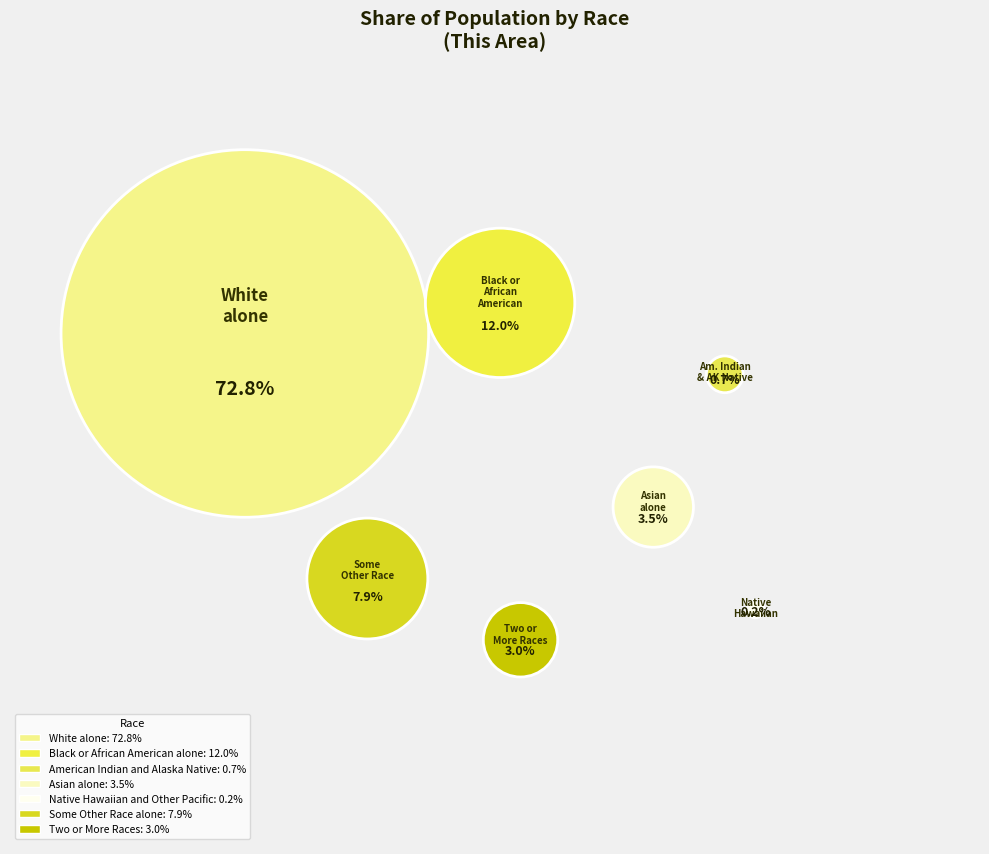

Which category has the biggest portion of the pie?

White alone